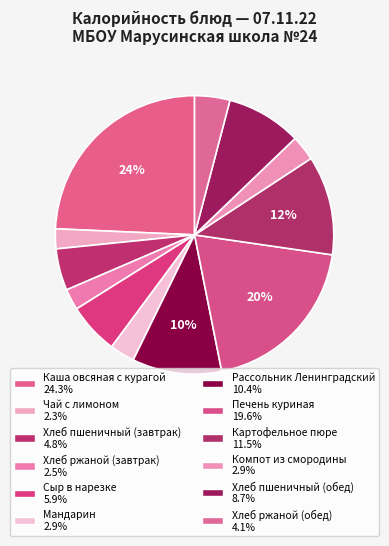

What is the total percentage of Хлеб ржаной (завтрак) and Компот из смородины?

5.4%